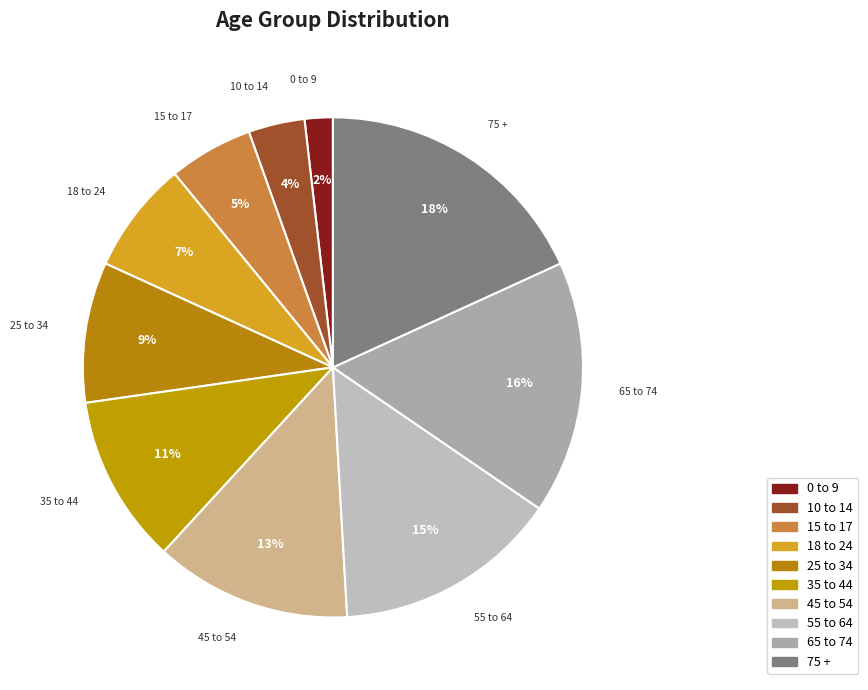

Is it true that 15 to 17 is 11% of the pie?

False